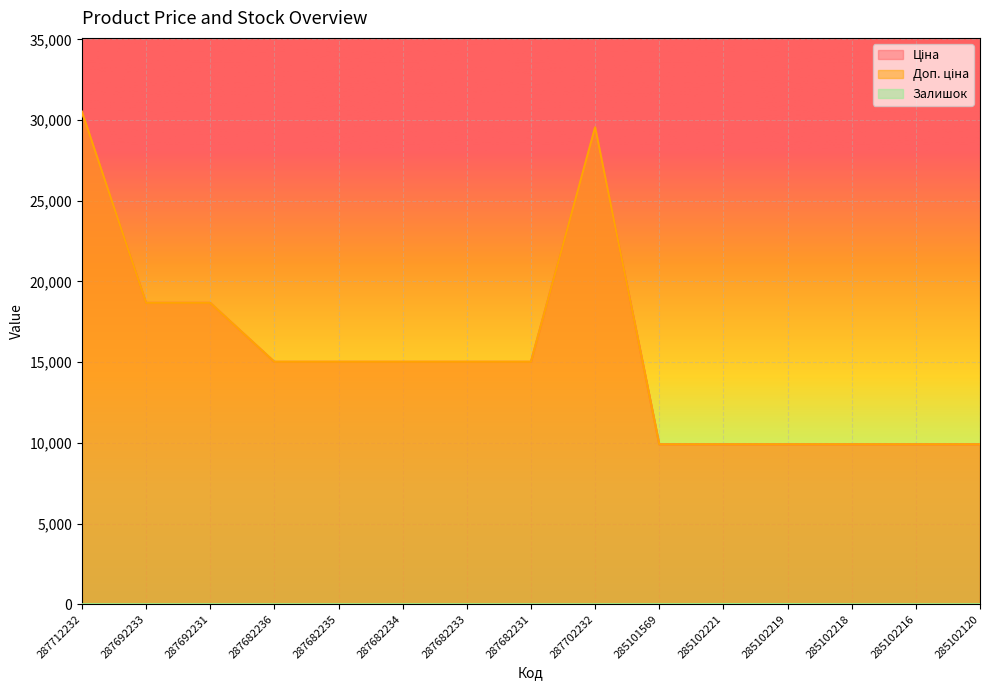

Which series has the widest spread of values?

Ціна